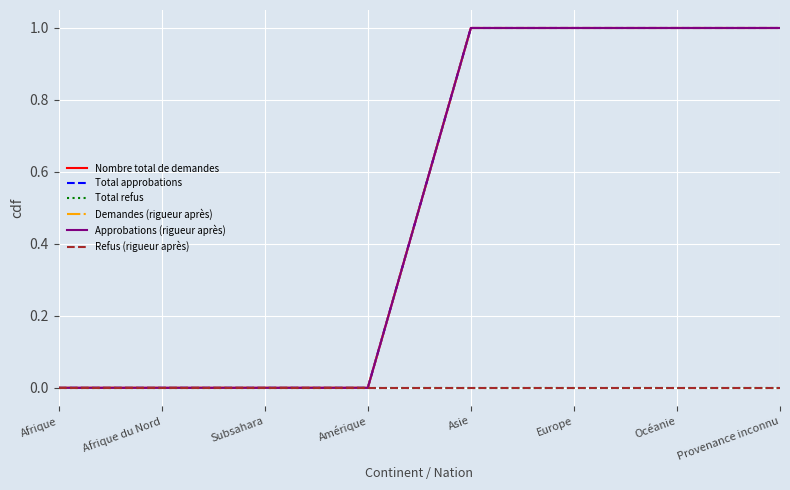

True or false: Nombre total de demandes and Total approbations cross at least once.

False